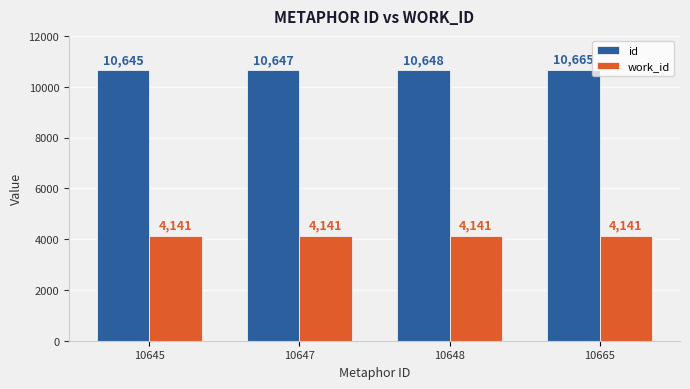

Reading left to right, extract all data points from this chart.

id: 10645	10647	10648	10665
work_id: 4141	4141	4141	4141